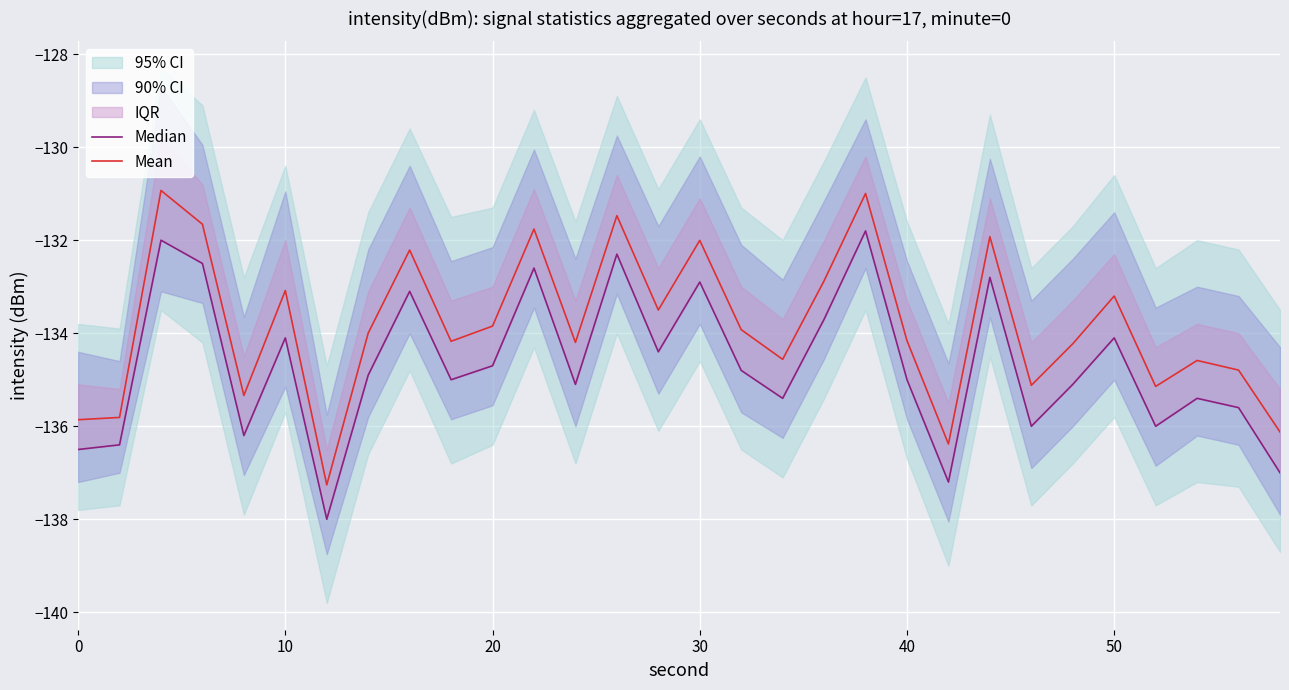

Is it true that Mean equals -132.0 at 30?

True